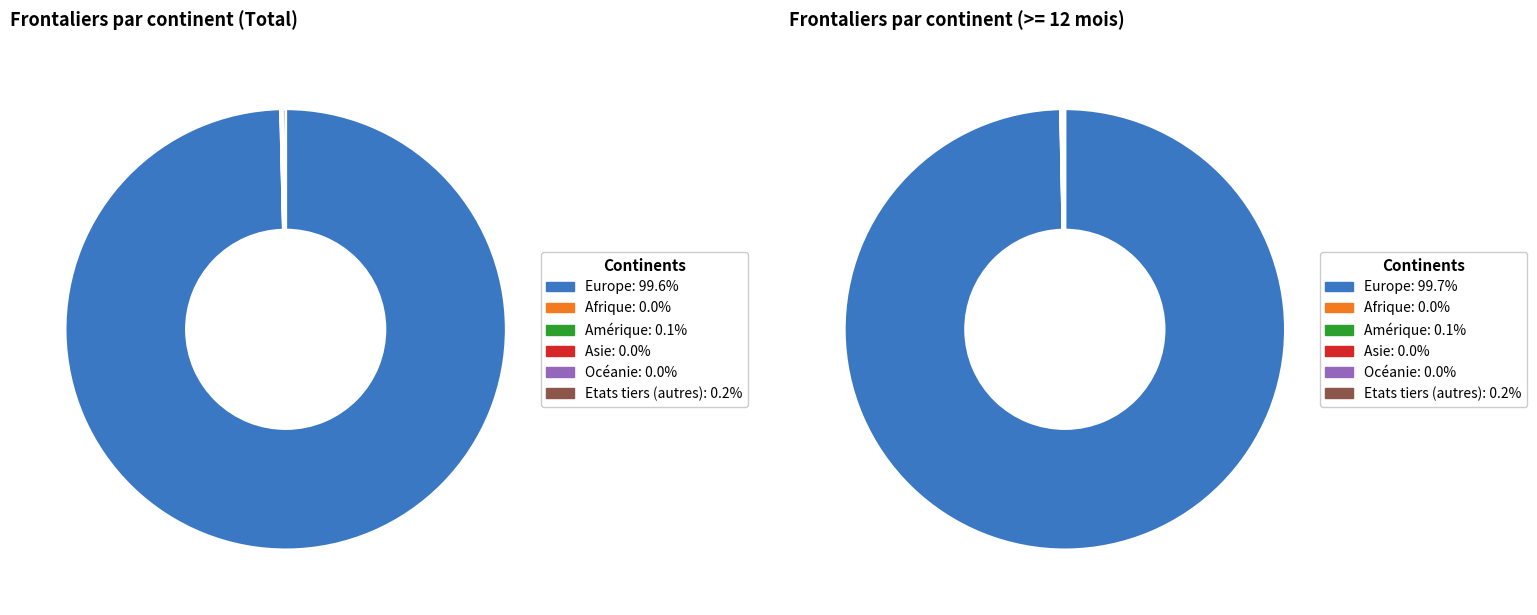

How much of the chart is everything except Etats tiers (autres)?

99.8%